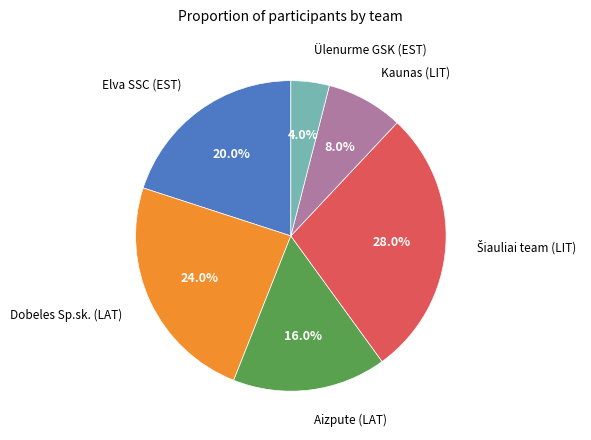

Is there a majority slice in this chart?

No